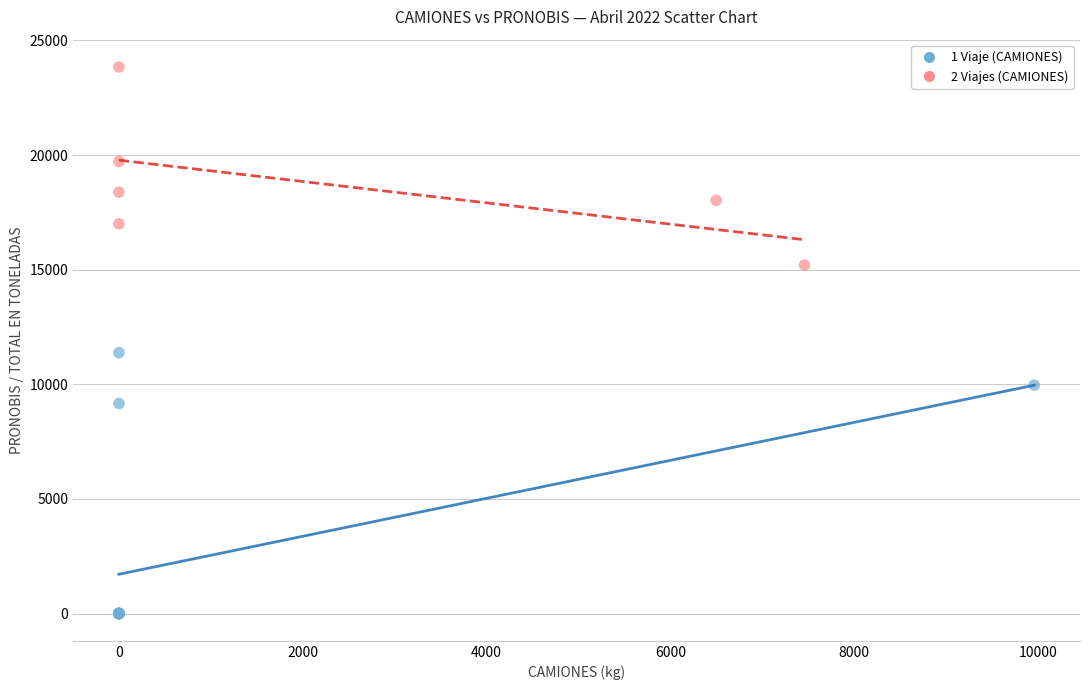

Which series reaches the maximum Y coordinate?

2 Viajes (CAMIONES)